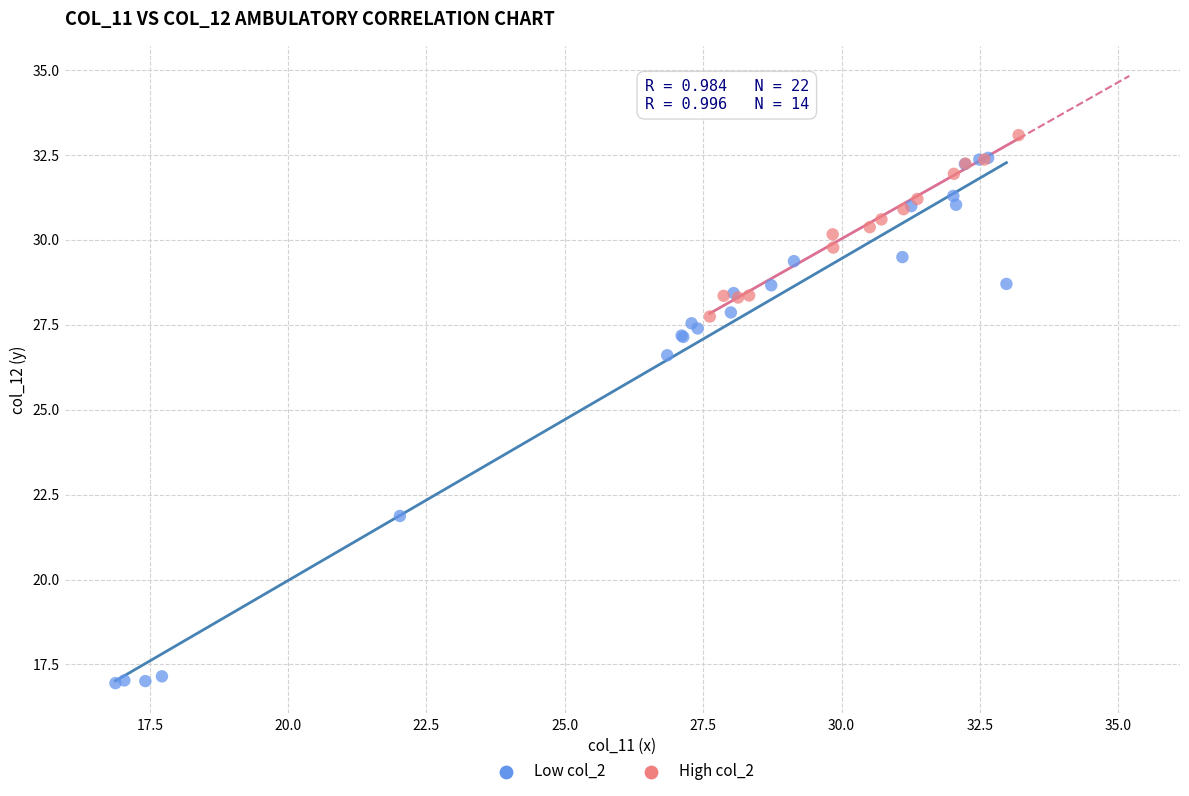

Which series has the widest spread of Y values?

Low col_2